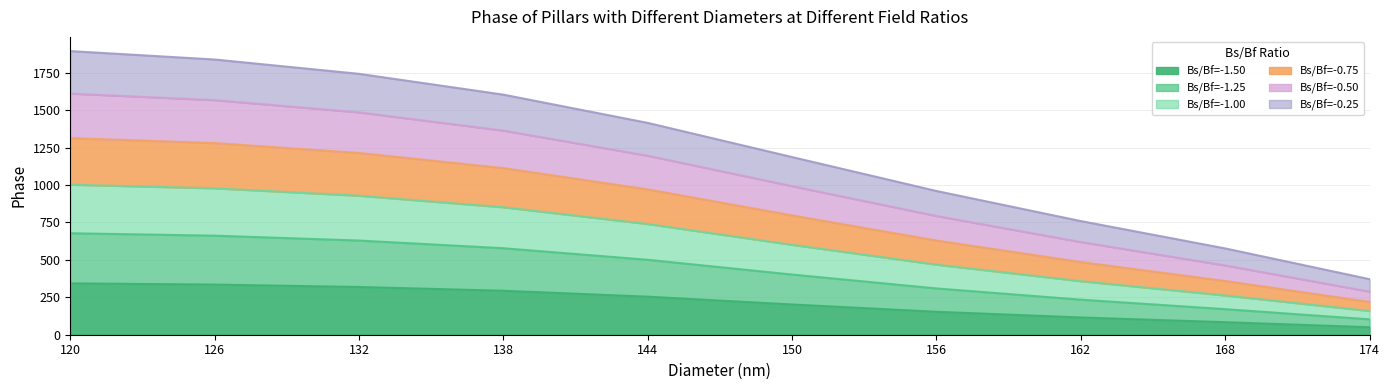

True or false: Bs/Bf=-0.50 and Bs/Bf=-0.25 intersect in this chart.

False